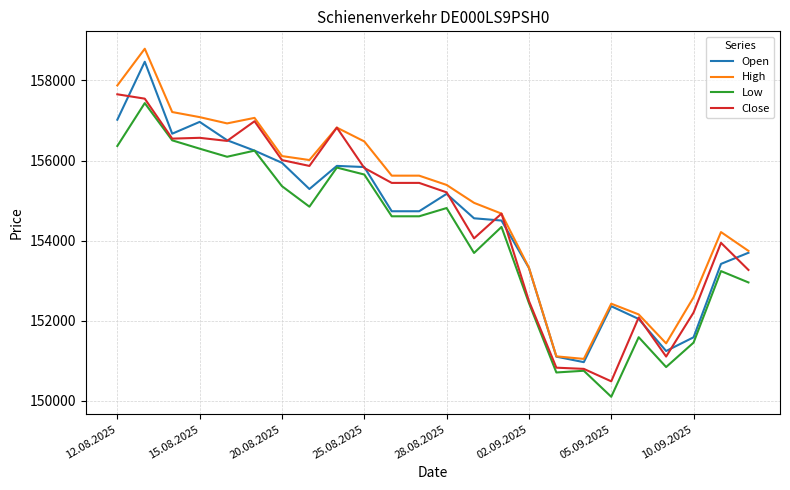

True or false: High and Low intersect in this chart.

False